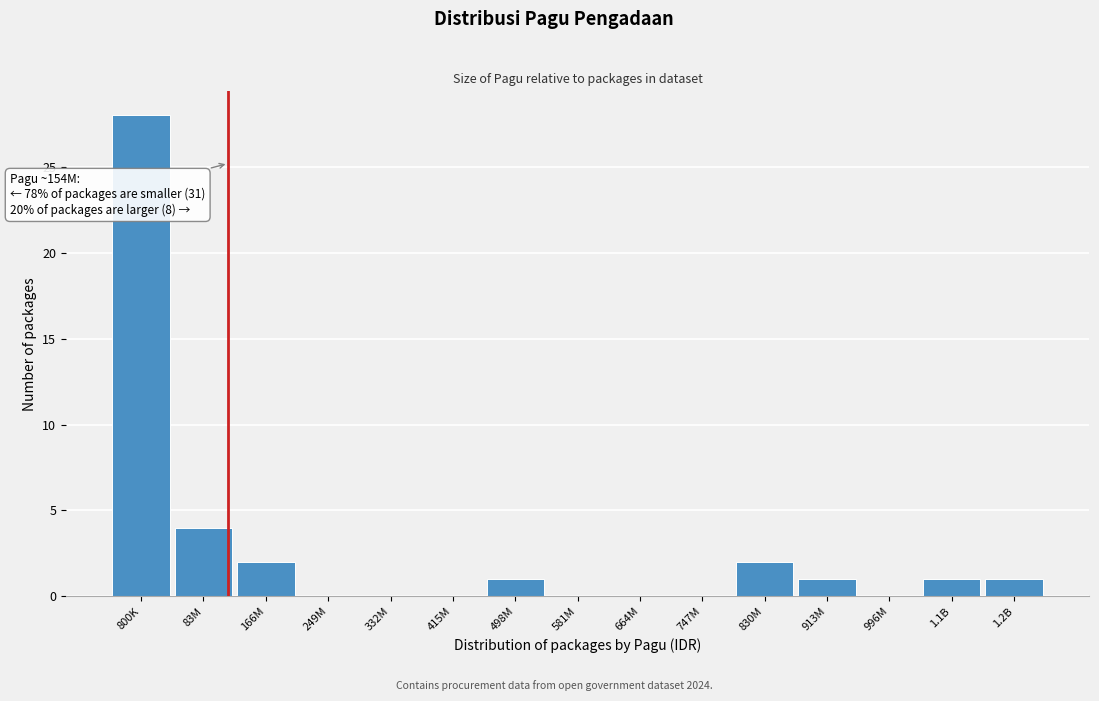

Reading left to right, list all the values displayed in this chart.

800K=28	83M=4	166M=2	249M=0	332M=0	415M=0	498M=1	581M=0	664M=0	747M=0	830M=2	913M=1	996M=0	1.1B=1	1.2B=1